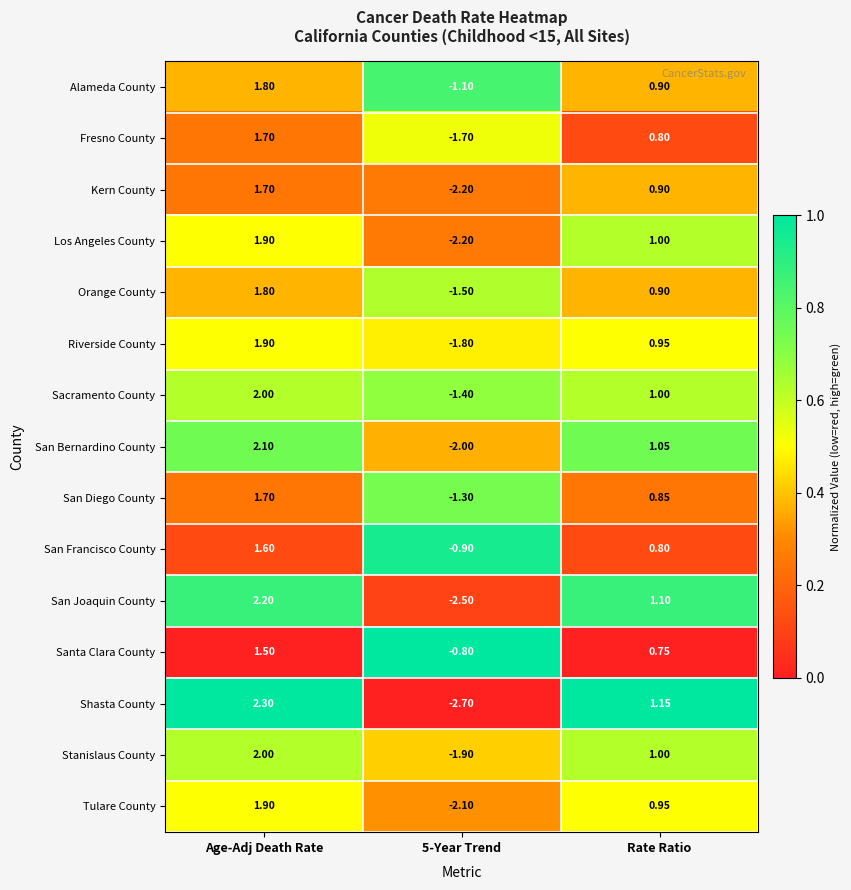

Which series has the widest spread of values?

Shasta County